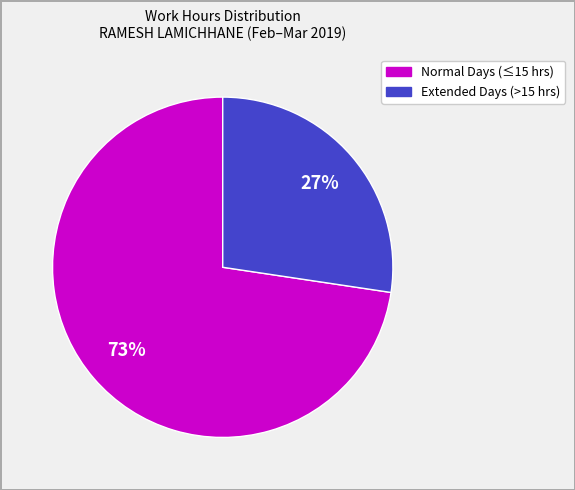

Does any single category account for the majority?

Yes